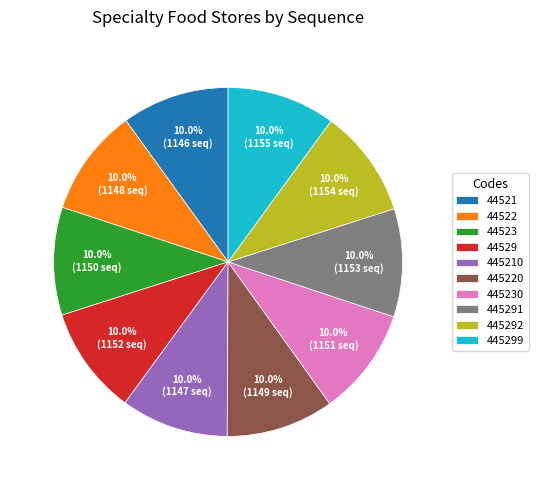

Do 445210 and 44523 together represent more than half of the pie?

No